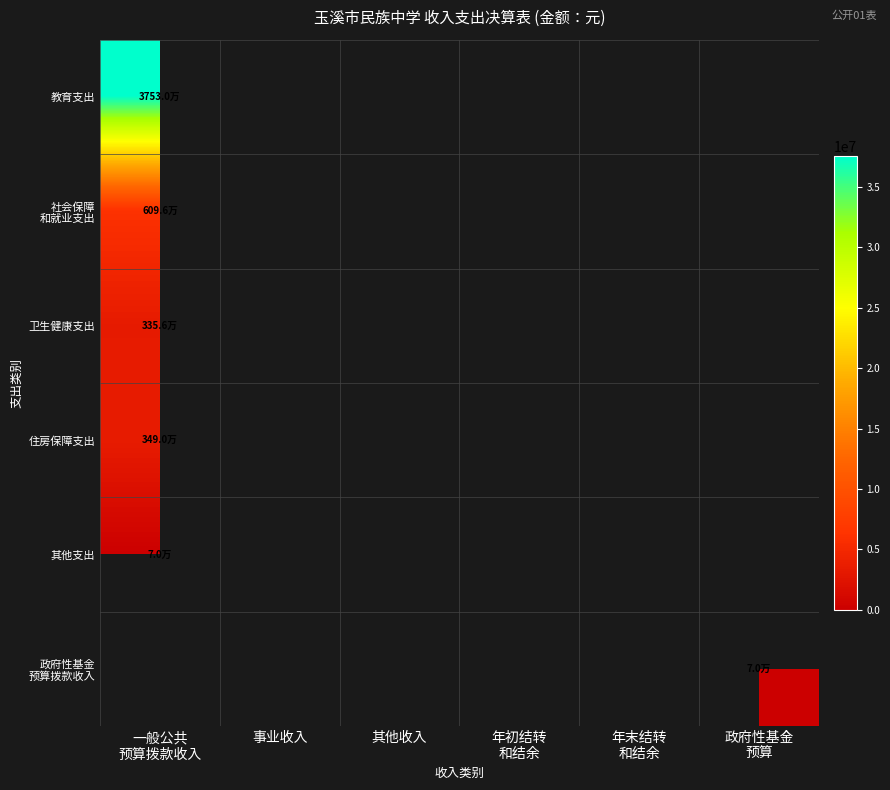

What is the smallest value displayed?

70000.0